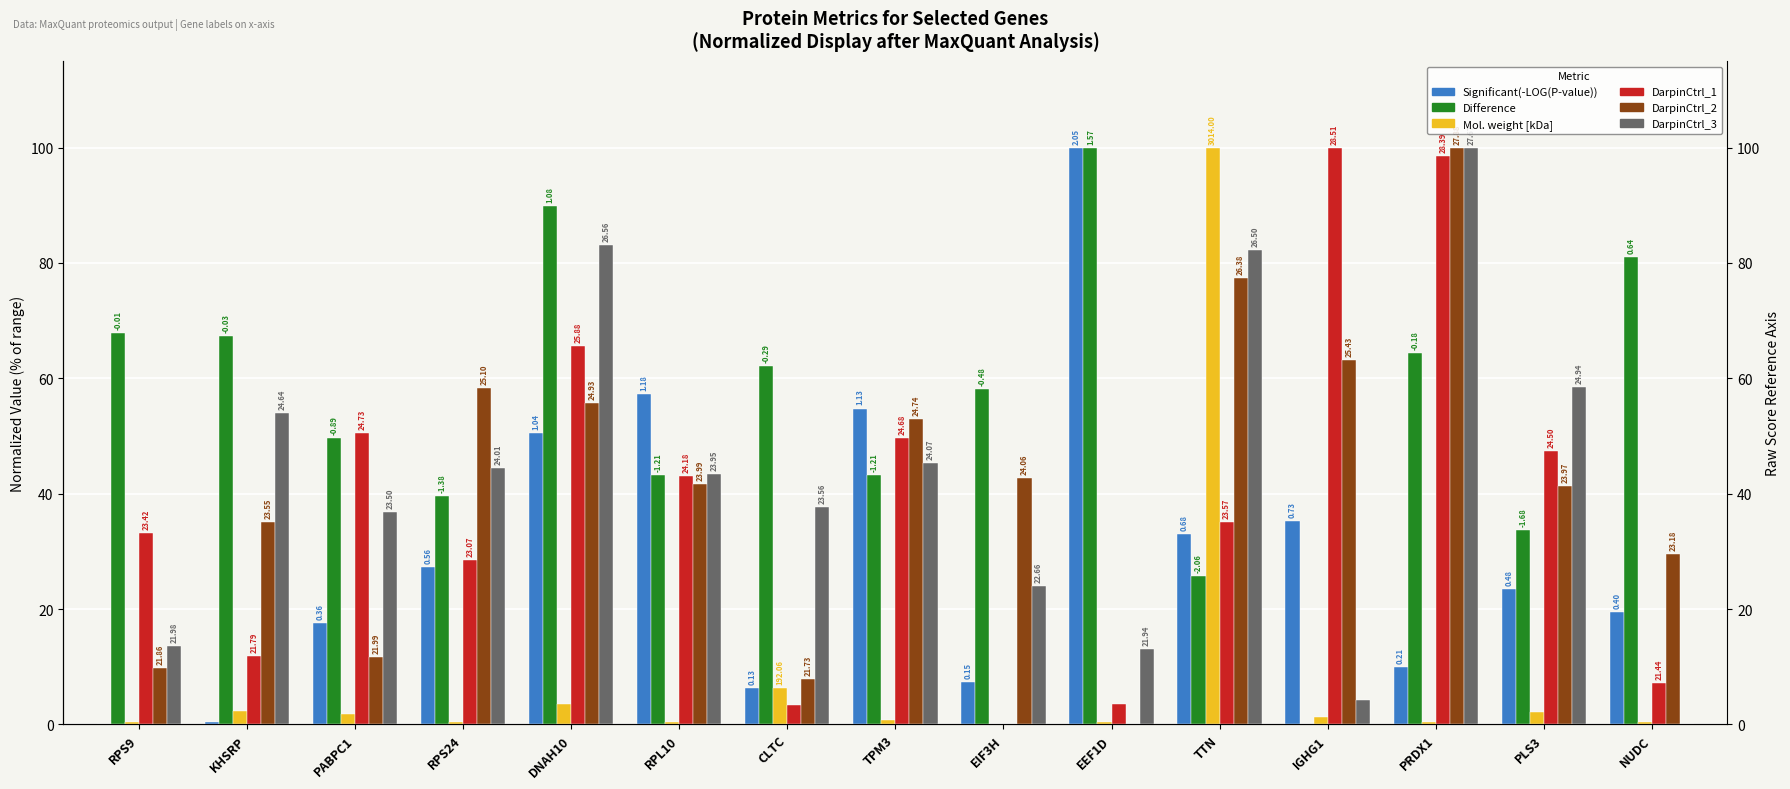

What is the difference between the Difference values at DNAH10 and RPS24?

50.2